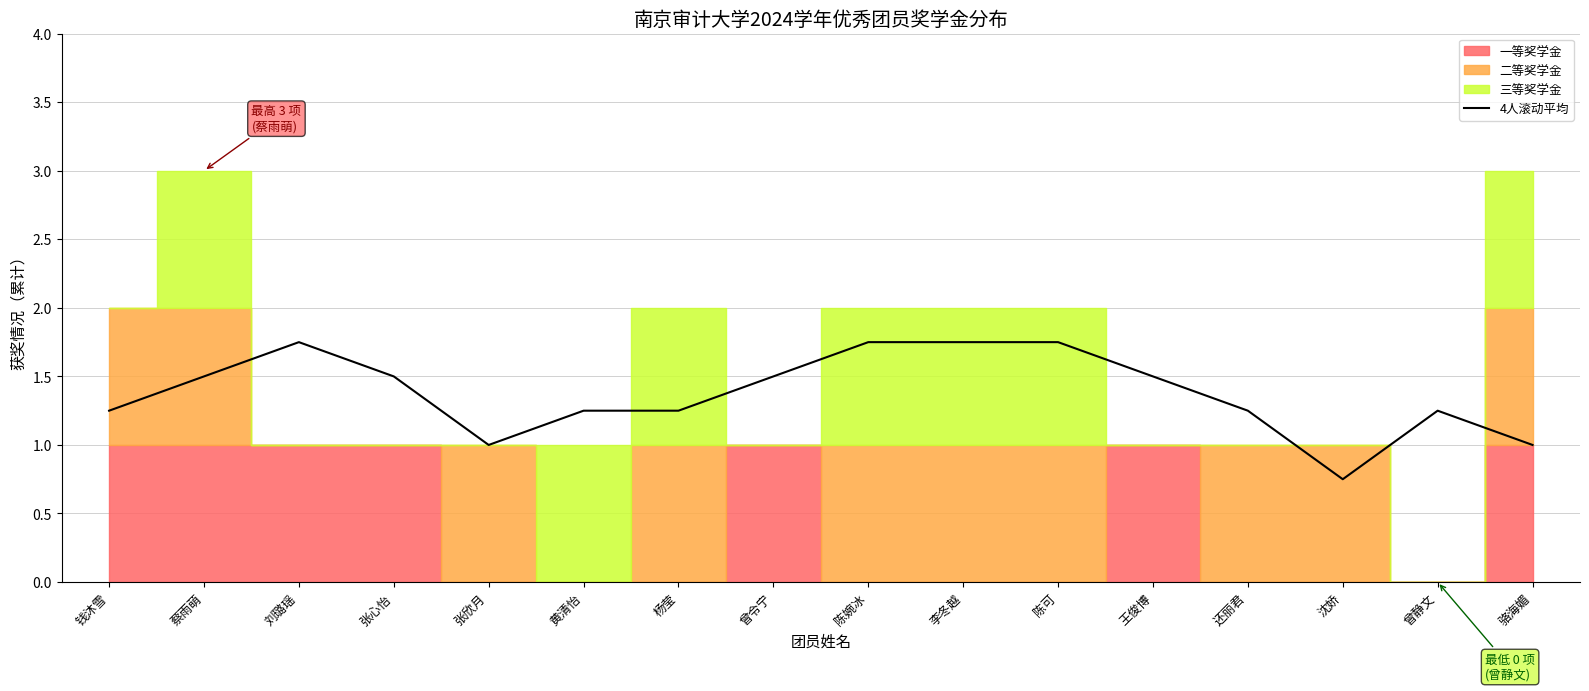

Which label corresponds to the smallest value in the chart?

沈娇